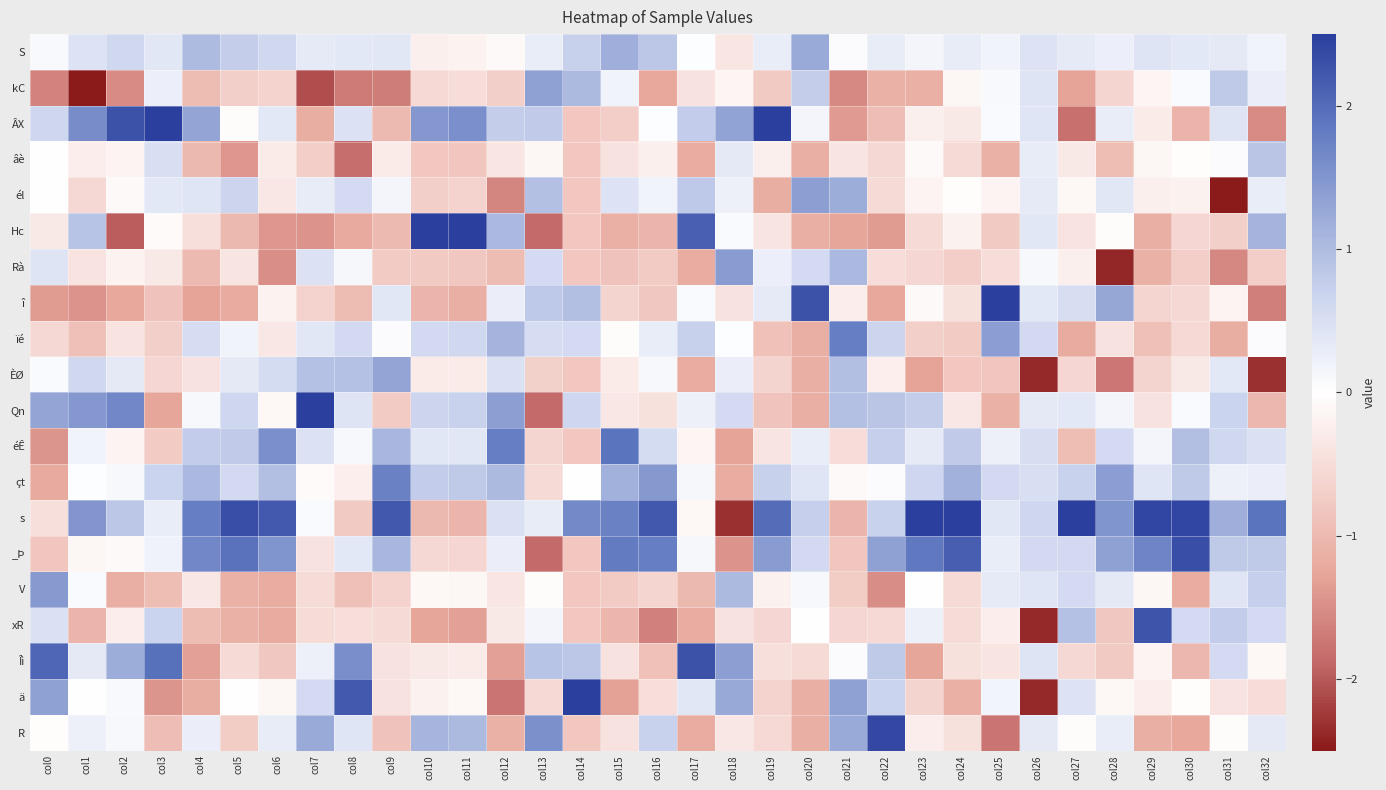

Which label corresponds to the largest value in the chart?

col25